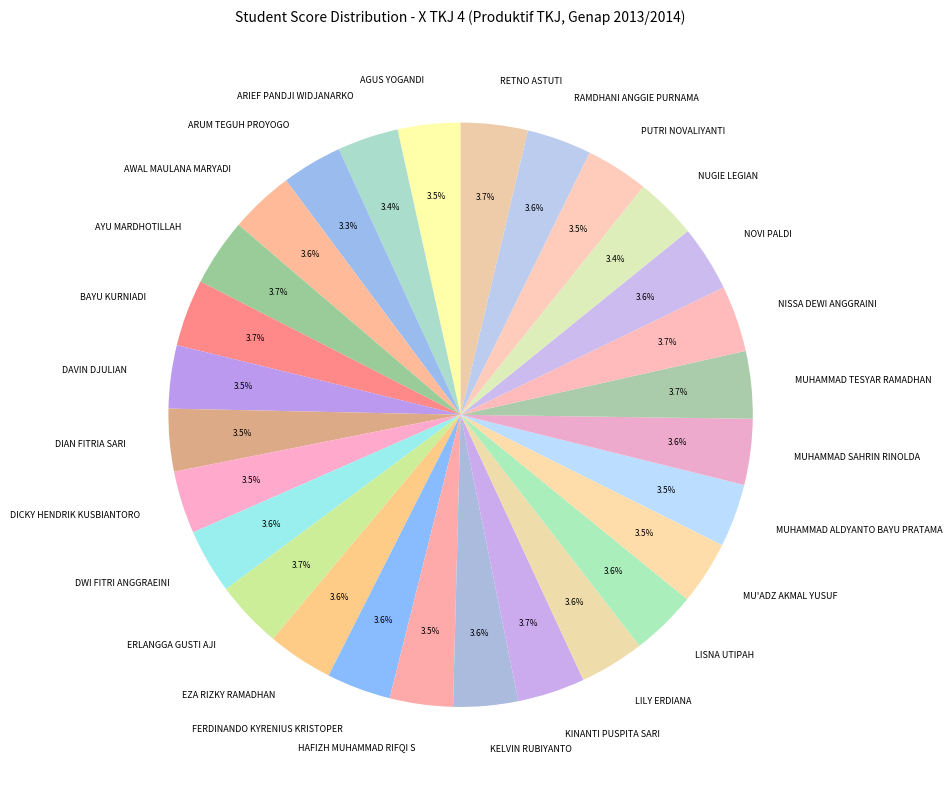

Is there a majority slice in this chart?

No